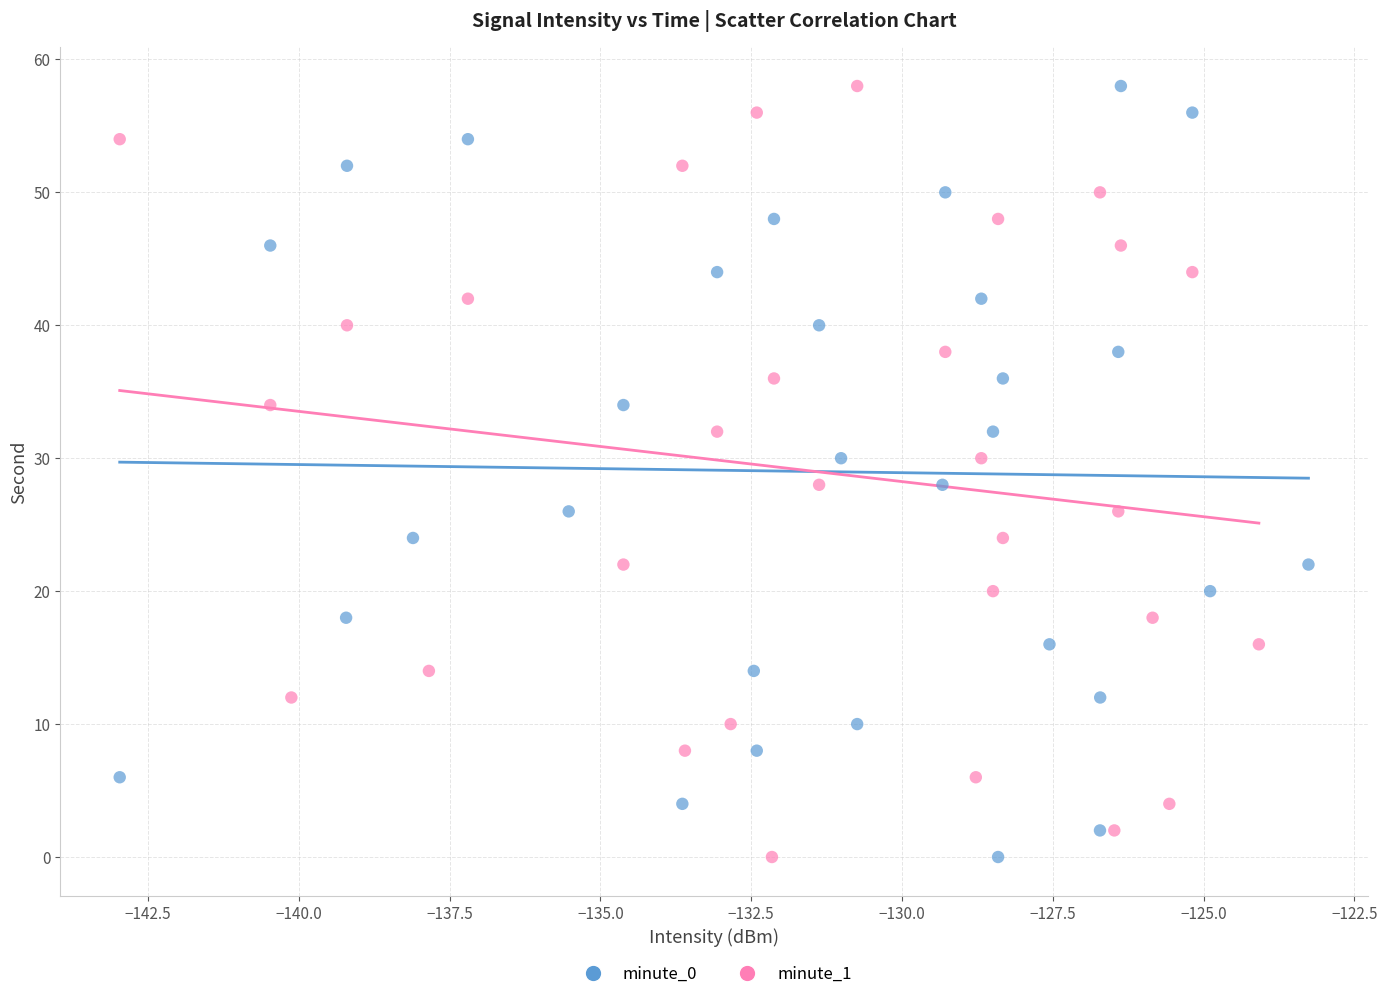

What are all the series names shown in the legend?

minute_0, minute_1